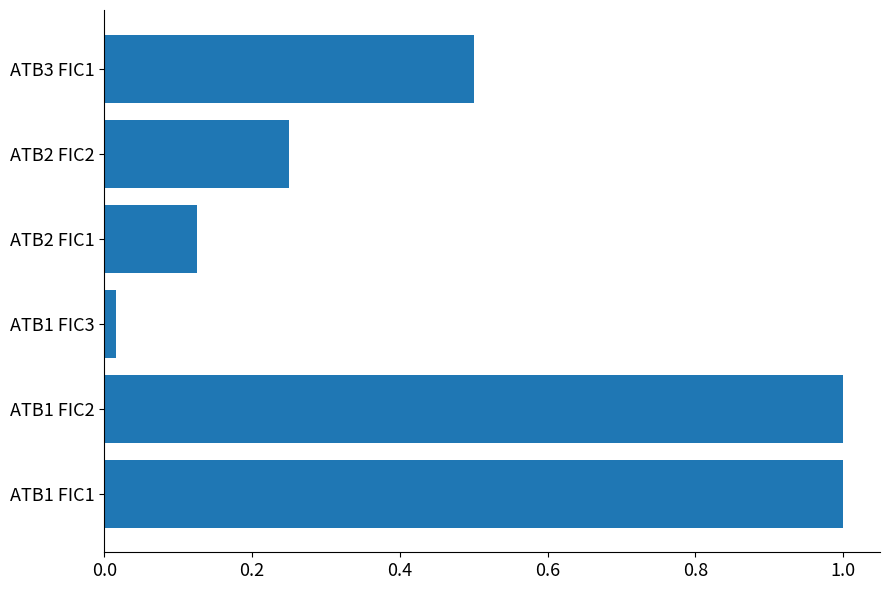

How many series are shown in this chart?

1